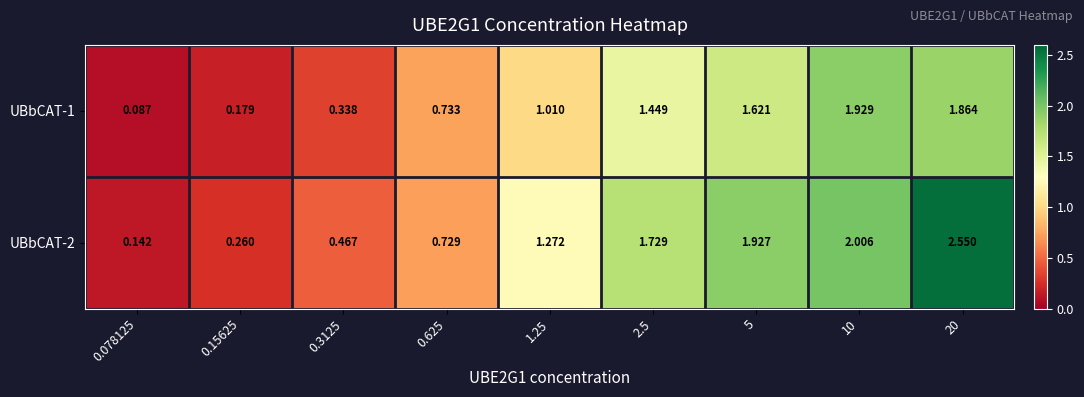

Is the value of UBbCAT-2 at 0.3125 greater than the value of UBbCAT-1 at 0.3125?

Yes